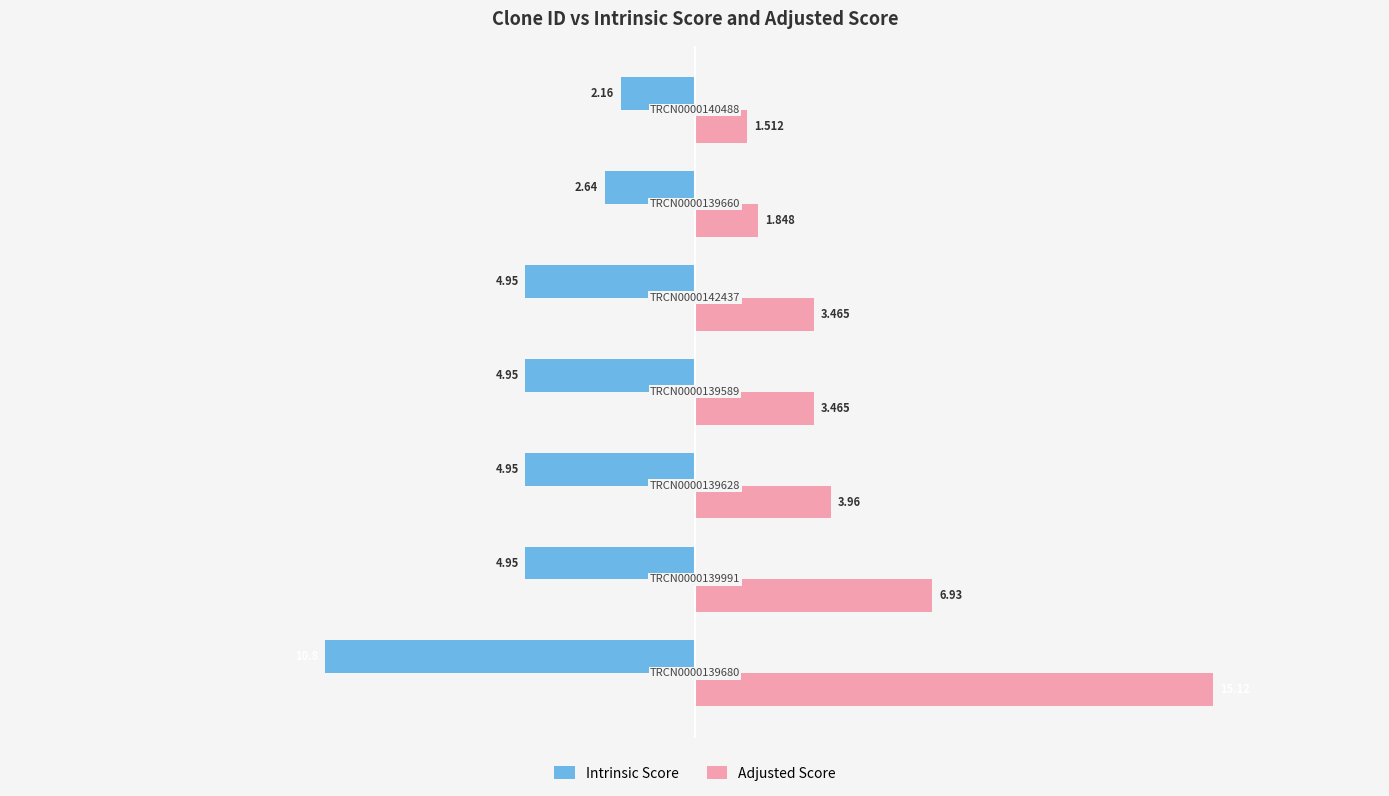

How many categories are shown in the chart?

7